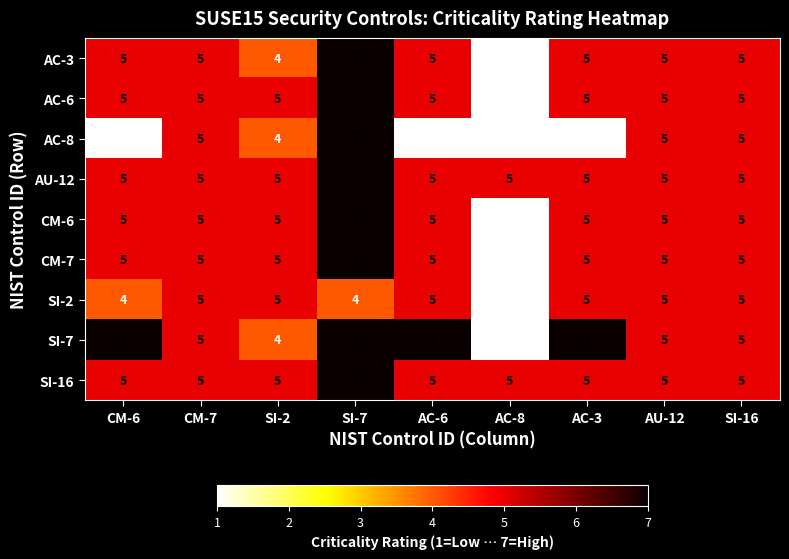

What is the difference between the maximum and minimum values in the SI-2 series?

4